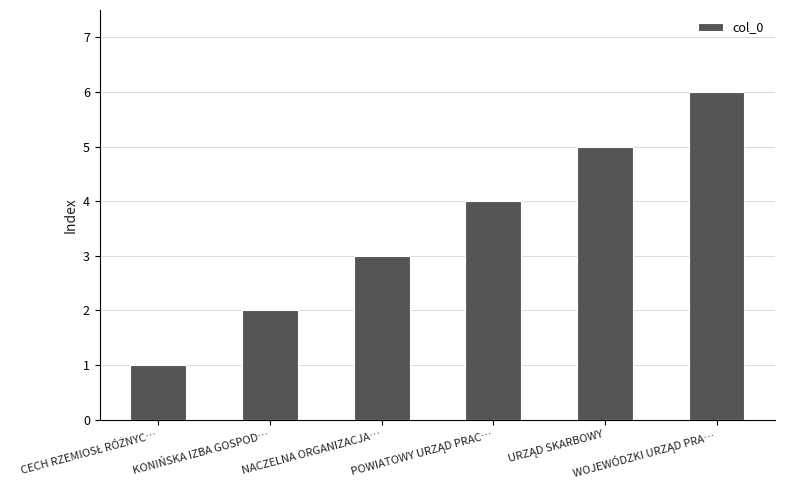

What is the difference between the second highest and second lowest values?

3